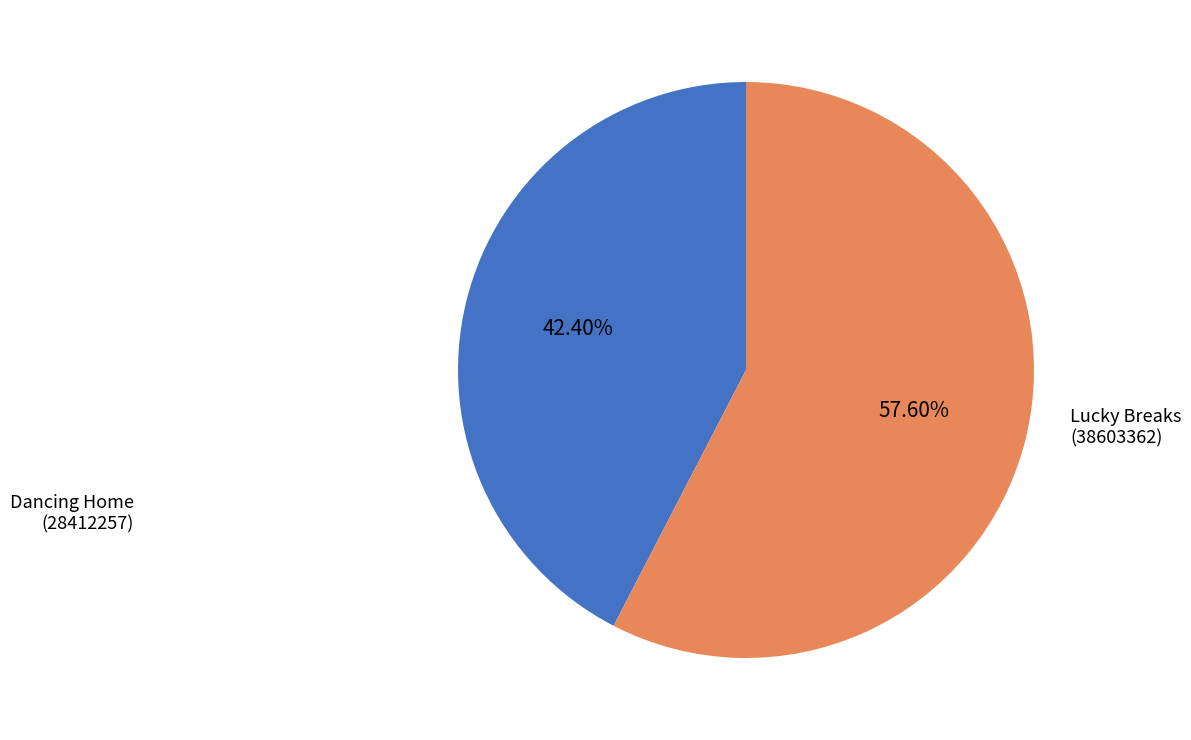

Is there any slice that represents more than half of the pie?

Yes